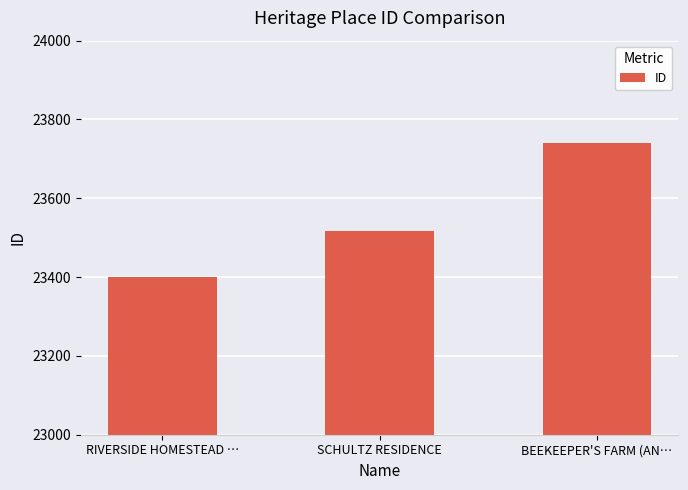

Count the number of data series in this chart.

1